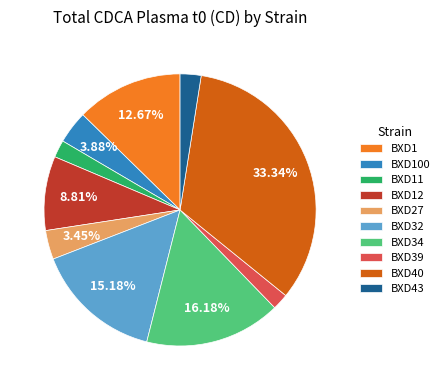

To the nearest percent, what is the average slice percentage?

10%